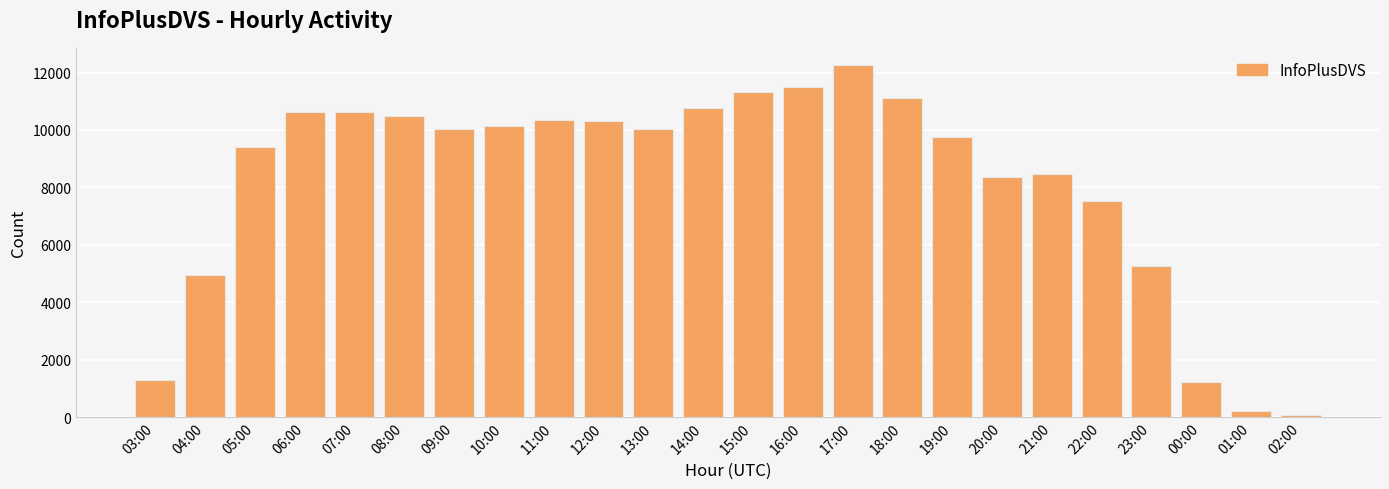

What is the label of the 13th bar from the left?

15:00